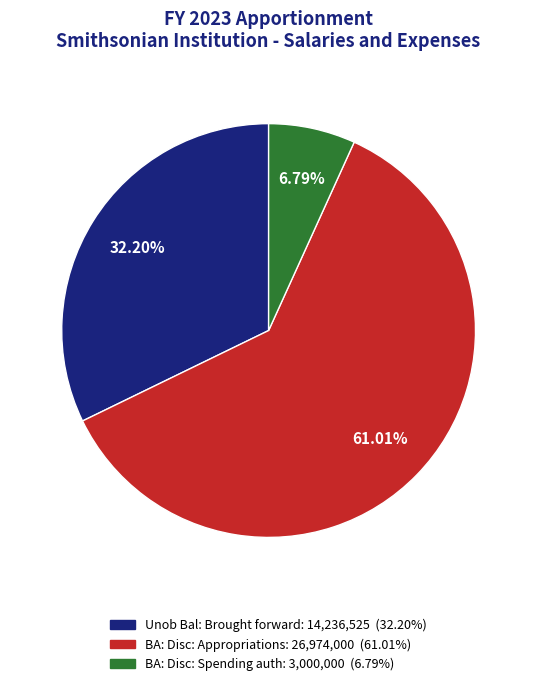

Count the number of slices in the pie.

3